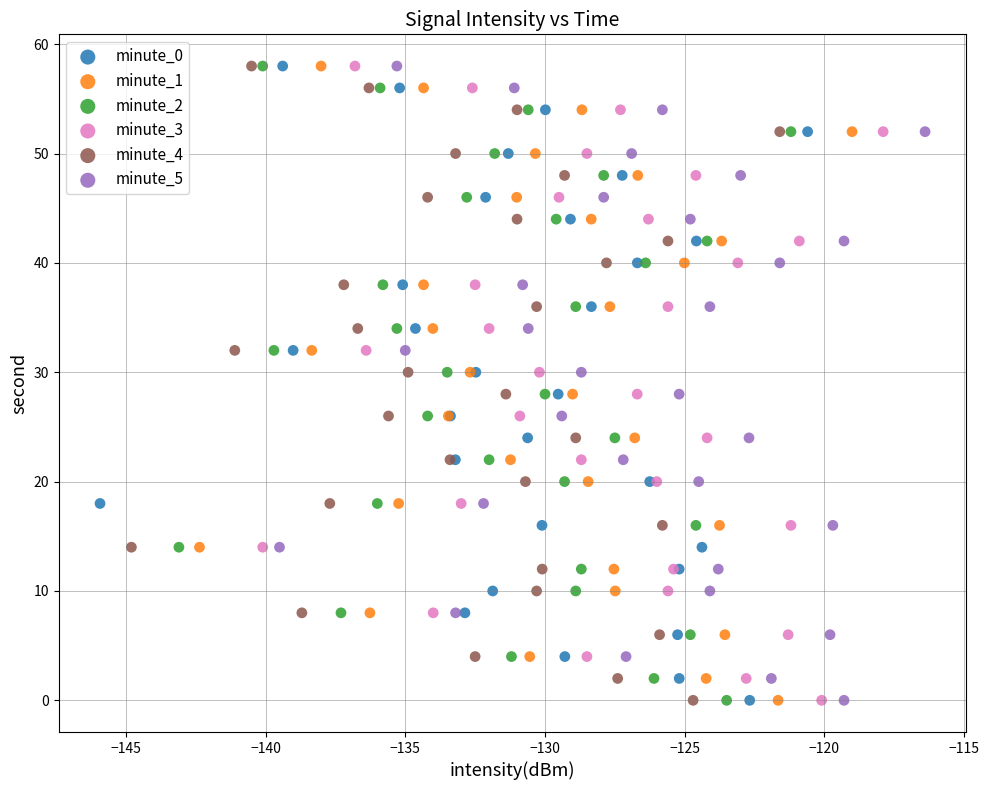

What are all the series names shown in the legend?

minute_0, minute_1, minute_2, minute_3, minute_4, minute_5